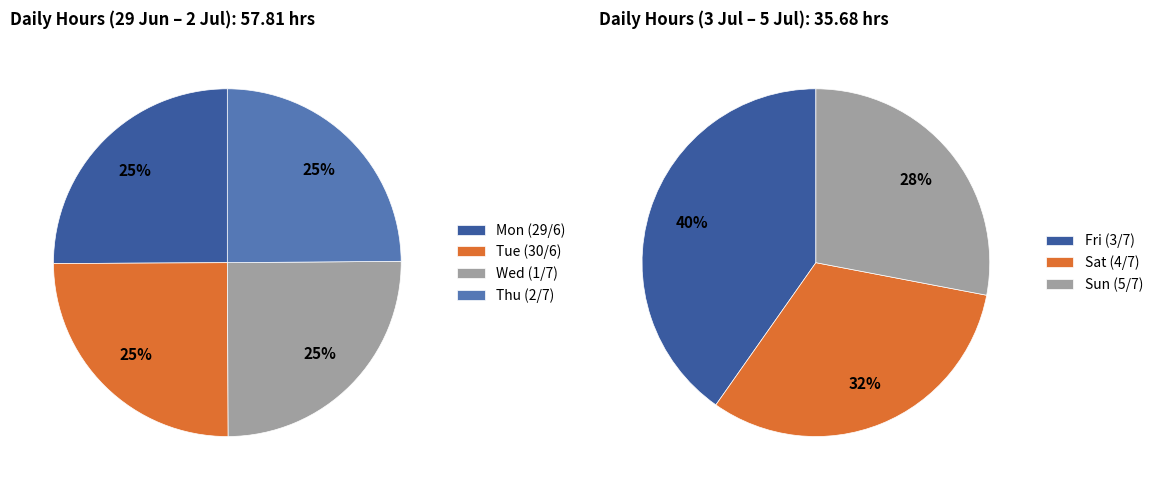

Count the number of slices in the pie.

7